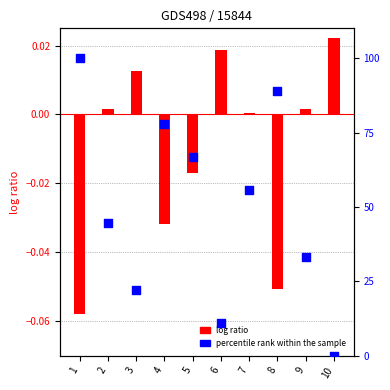

What is the total value across all series at 4?

77.7